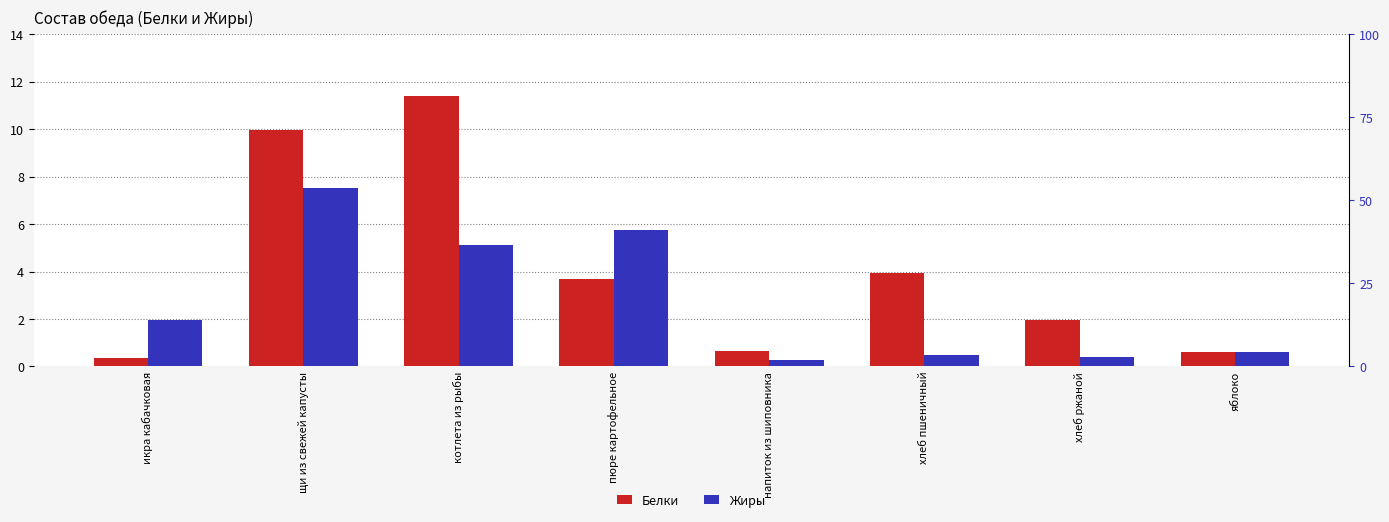

List the series in order of their overall mean, lowest first.

Жиры, Белки